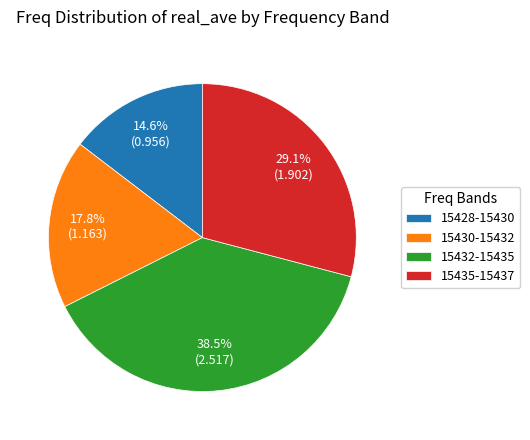

Approximately how many times larger is the value at 15432-15435 compared to 15428-15430?

2.6